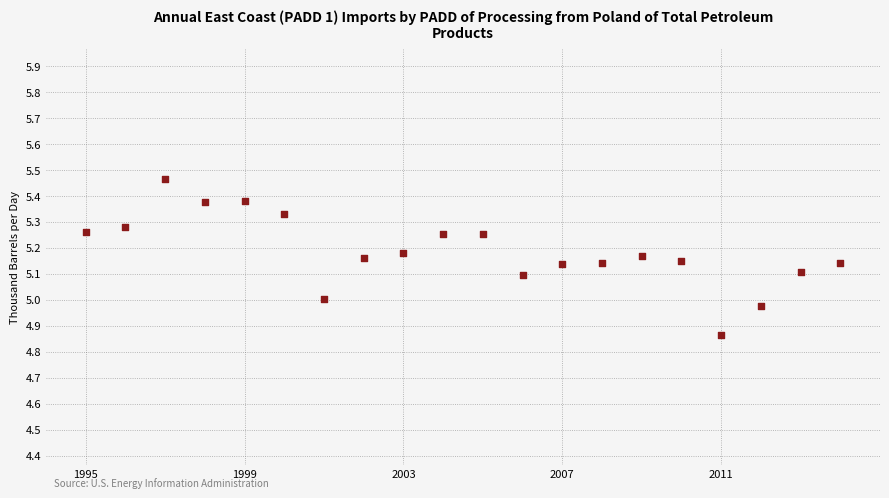

What is the range of Y values (max minus min)?

0.6